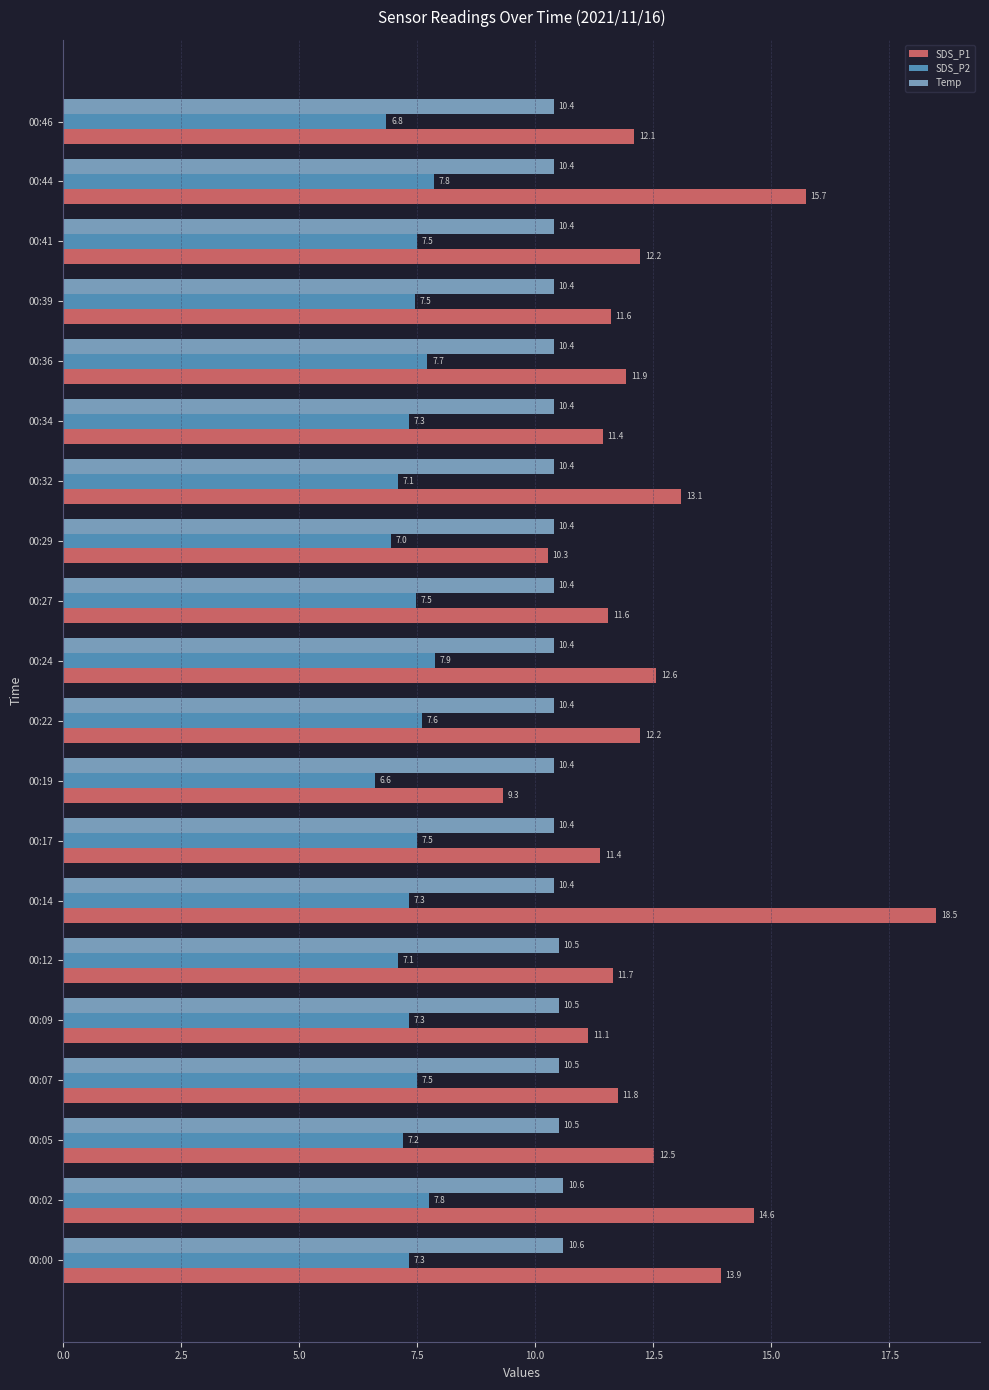

What is the minimum value for SDS_P1?

9.3